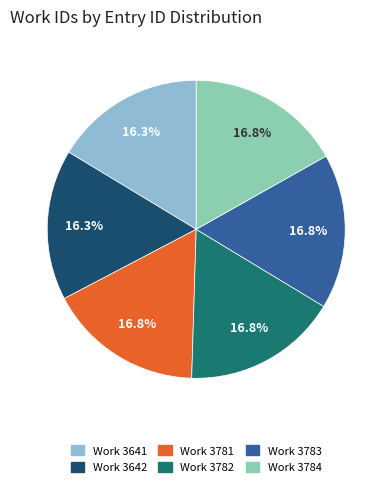

Is there any slice that represents more than half of the pie?

No